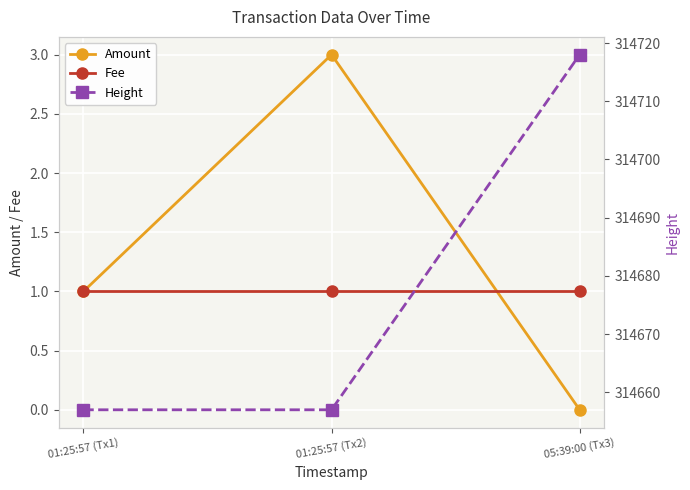

Which category has the lowest value in the Amount series?

05:39:00 (Tx3)